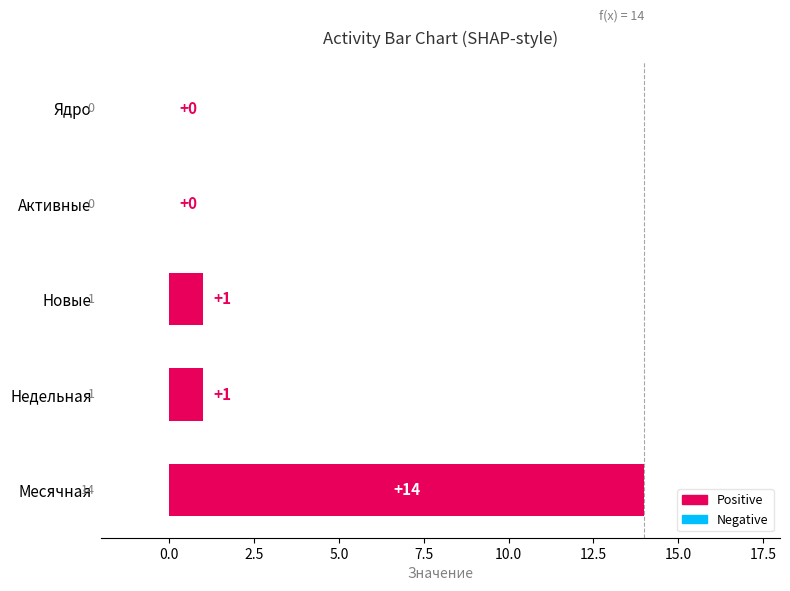

The value at Недельная is 1. True or false?

True